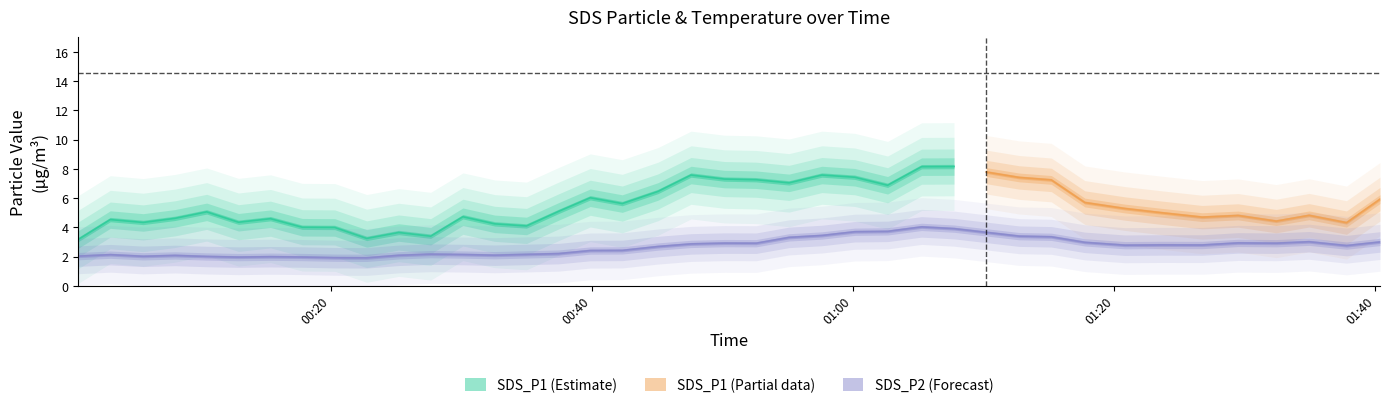

True or false: SDS_P2 and SDS_P1 intersect in this chart.

False